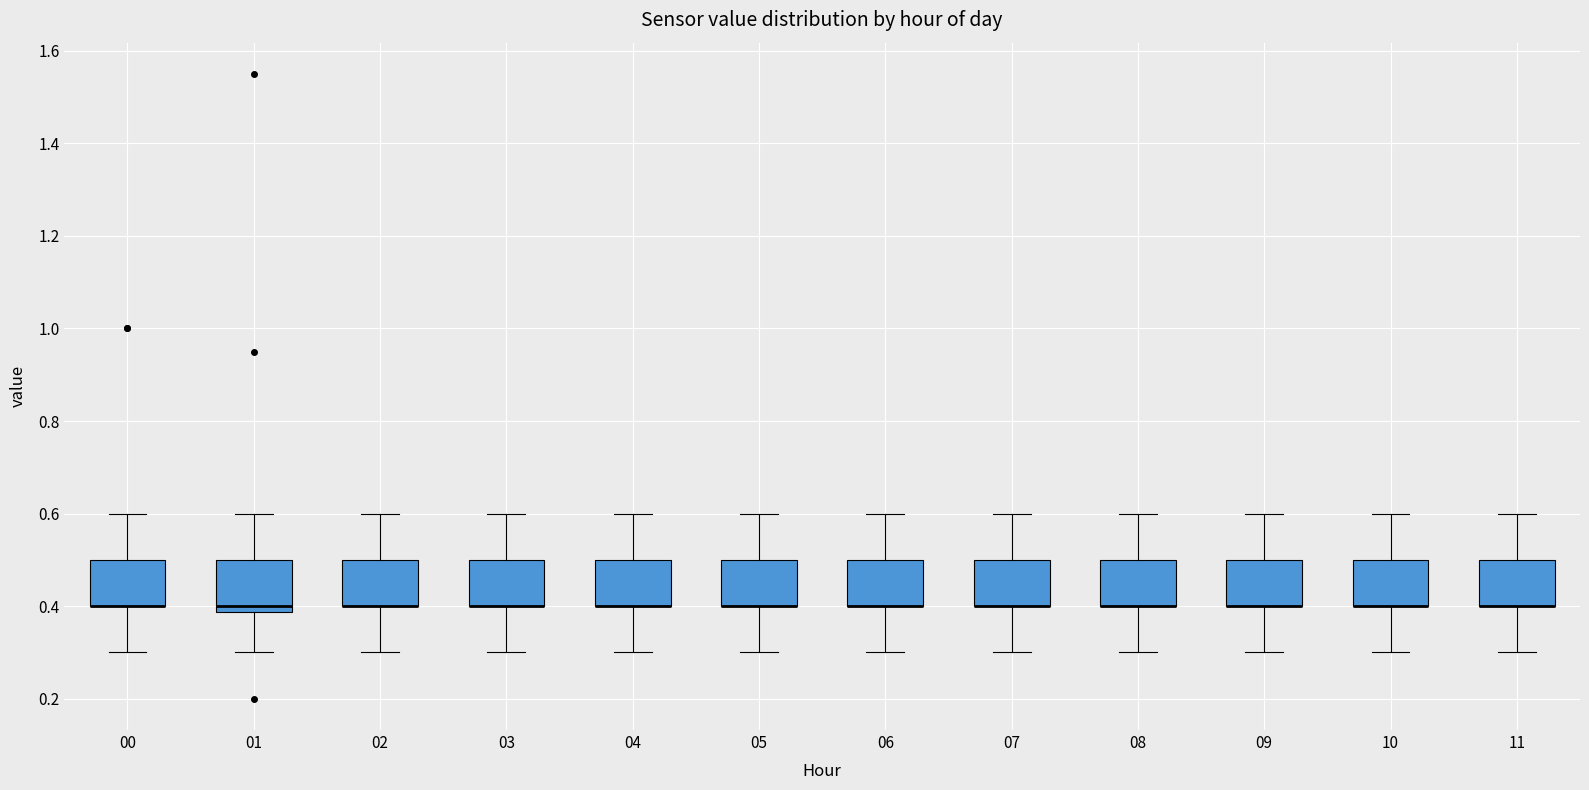

Reading left to right, read every box against the y-axis: the position of its median line, the range the box covers, and the ends of its whiskers. The values are not printed on the chart, so give them approximately, as read against the axis.

00: median 0.40 (drawn on the box's lower edge), box 0.40 to 0.50, whiskers 0.30 to 0.60
01: median 0.40, box 0.38 to 0.50, whiskers 0.30 to 0.60
02: median 0.40 (drawn on the box's lower edge), box 0.40 to 0.50, whiskers 0.30 to 0.60
03: median 0.40 (drawn on the box's lower edge), box 0.40 to 0.50, whiskers 0.30 to 0.60
04: median 0.40 (drawn on the box's lower edge), box 0.40 to 0.50, whiskers 0.30 to 0.60
05: median 0.40 (drawn on the box's lower edge), box 0.40 to 0.50, whiskers 0.30 to 0.60
06: median 0.40 (drawn on the box's lower edge), box 0.40 to 0.50, whiskers 0.30 to 0.60
07: median 0.40 (drawn on the box's lower edge), box 0.40 to 0.50, whiskers 0.30 to 0.60
08: median 0.40 (drawn on the box's lower edge), box 0.40 to 0.50, whiskers 0.30 to 0.60
09: median 0.40 (drawn on the box's lower edge), box 0.40 to 0.50, whiskers 0.30 to 0.60
10: median 0.40 (drawn on the box's lower edge), box 0.40 to 0.50, whiskers 0.30 to 0.60
11: median 0.40 (drawn on the box's lower edge), box 0.40 to 0.50, whiskers 0.30 to 0.60